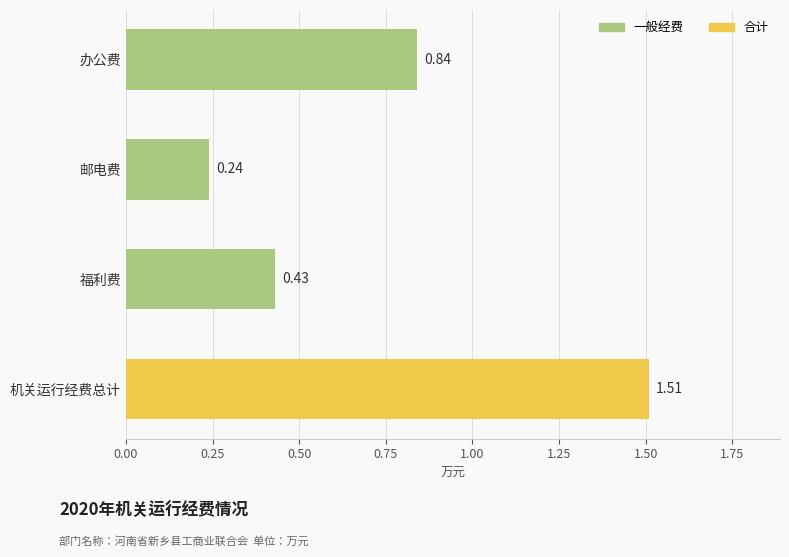

How many bars are there in total?

4